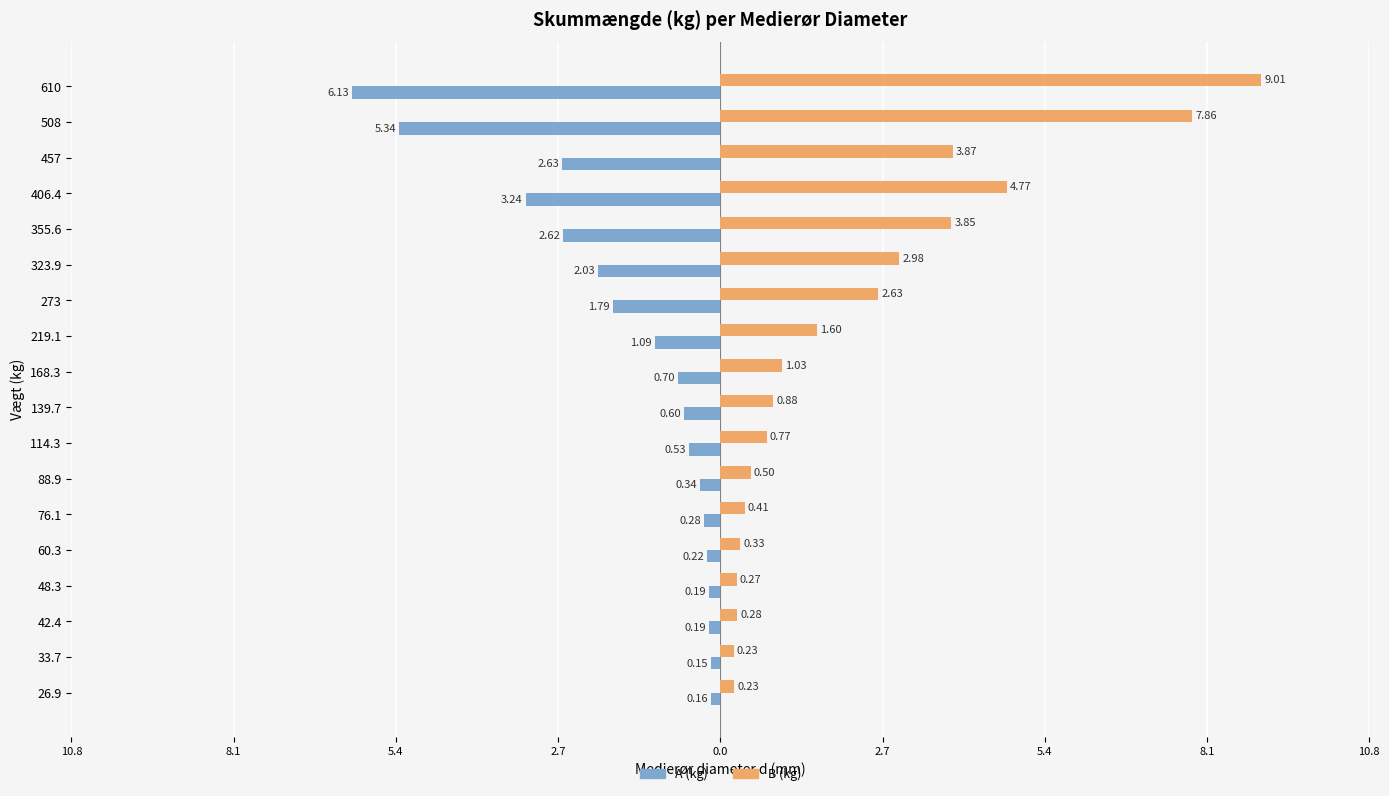

What are all the series names shown in the legend?

A (kg), B (kg)